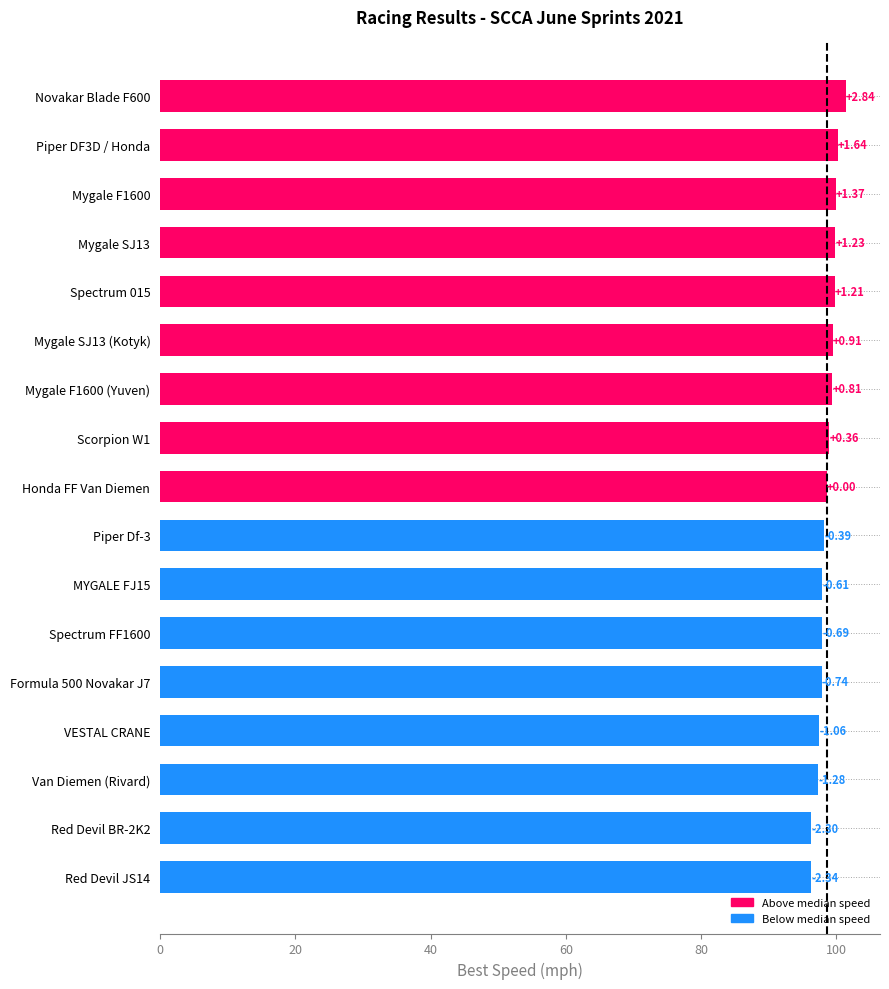

Does the chart contain any negative values?

No